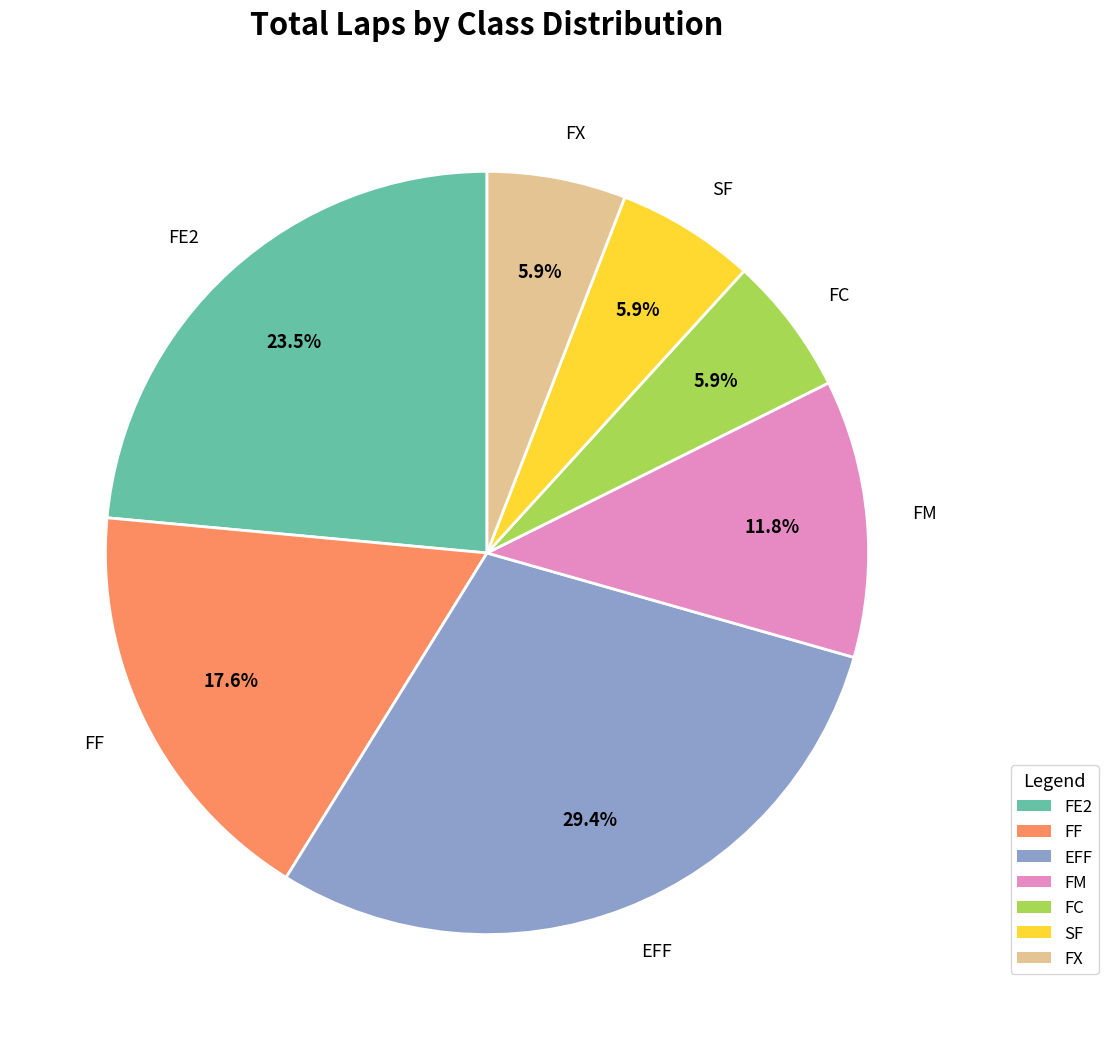

Do EFF and FC together represent more than half of the pie?

No